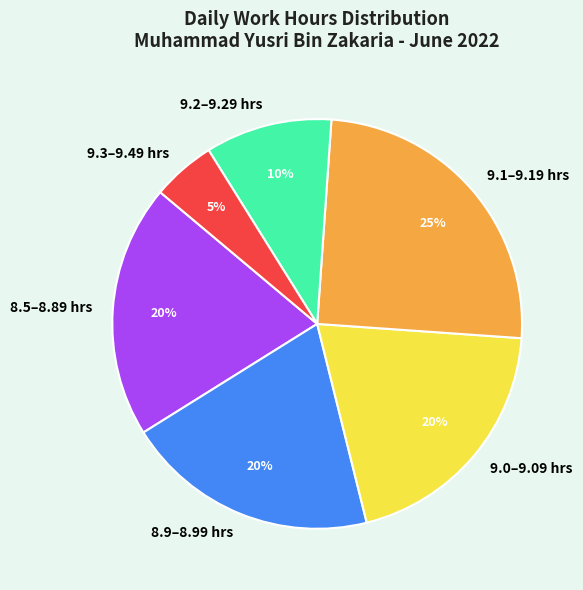

Is there any slice that represents more than half of the pie?

No